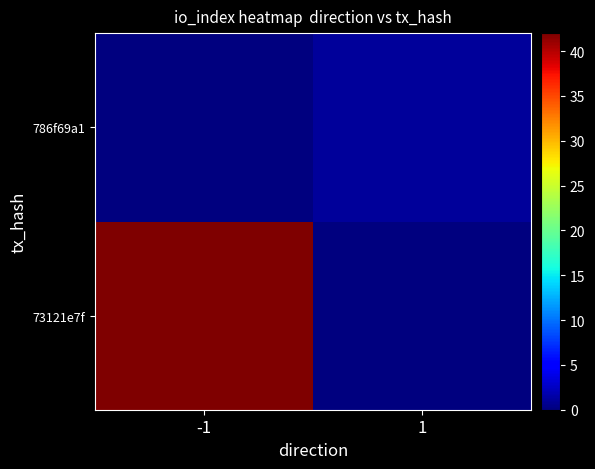

At how many categories does at least one series exceed 24?

1